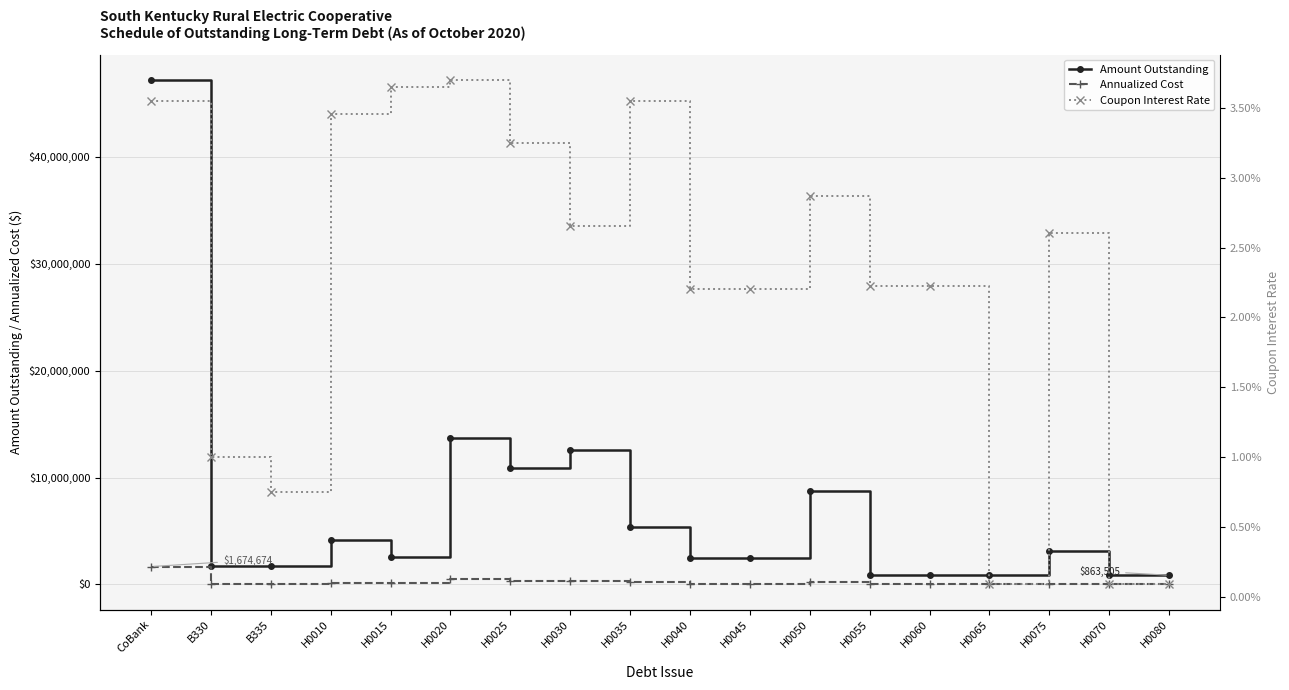

Count the number of categories in the chart.

18